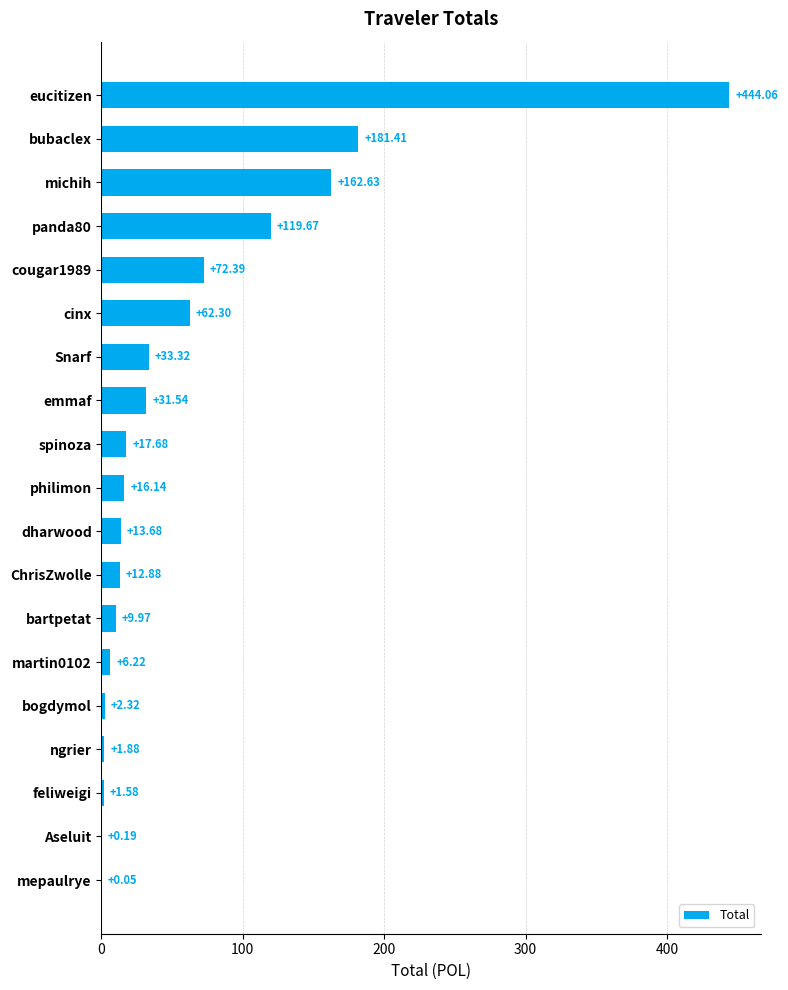

Approximately how many times larger is the value at dharwood compared to emmaf?

0.4